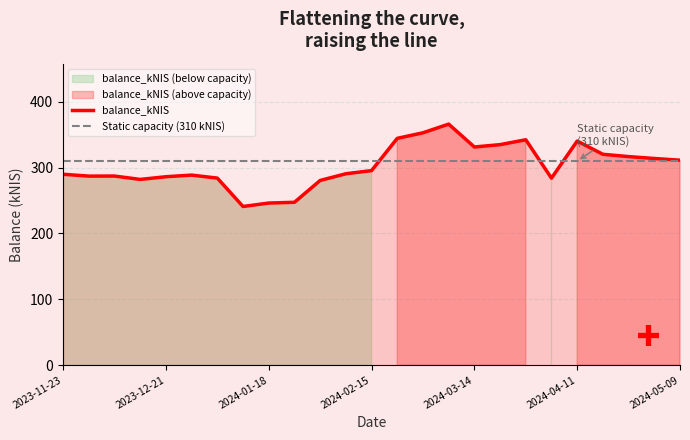

How many lines are shown in the chart?

1